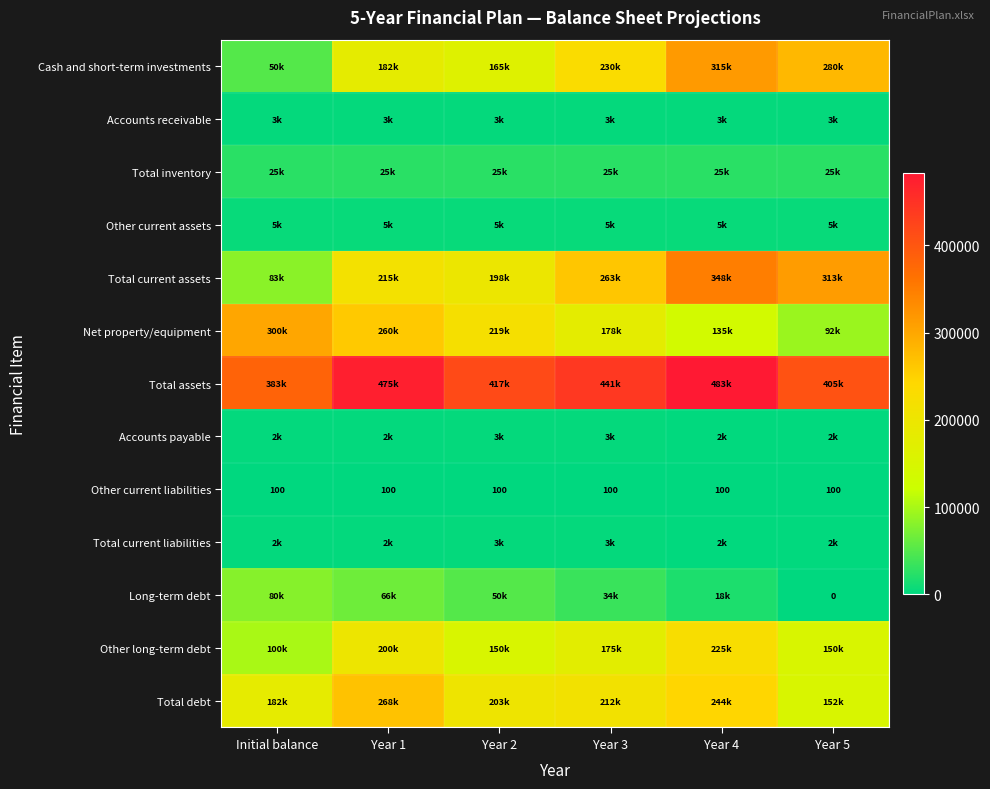

Which has a higher value, Year 4 or Year 2?

Year 4